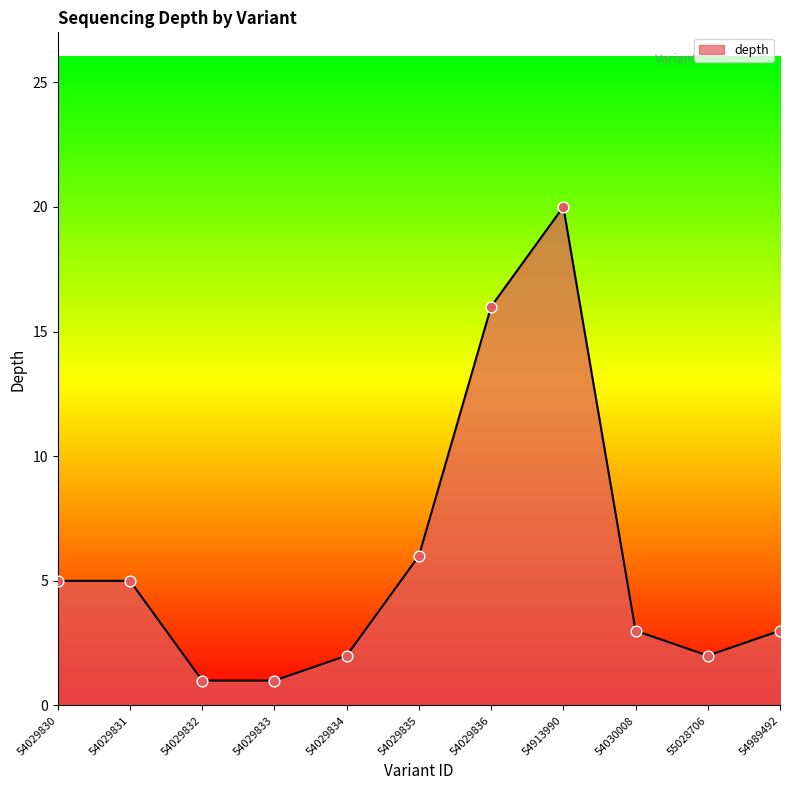

What is the ratio of the value at 54029830 to the value at 54029834?

2.5